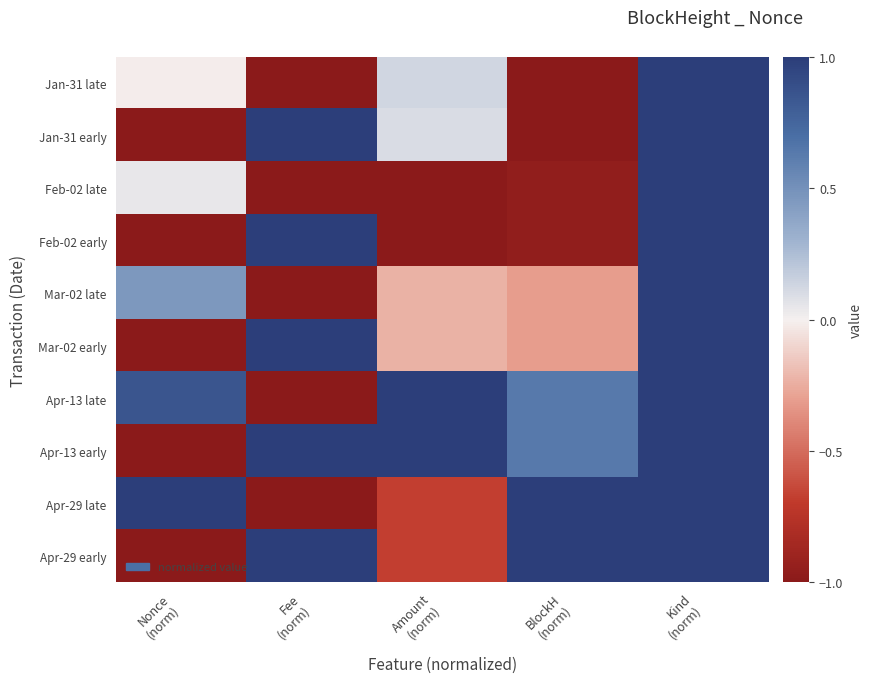

Which series has the largest range (max minus min)?

Jan-31 late